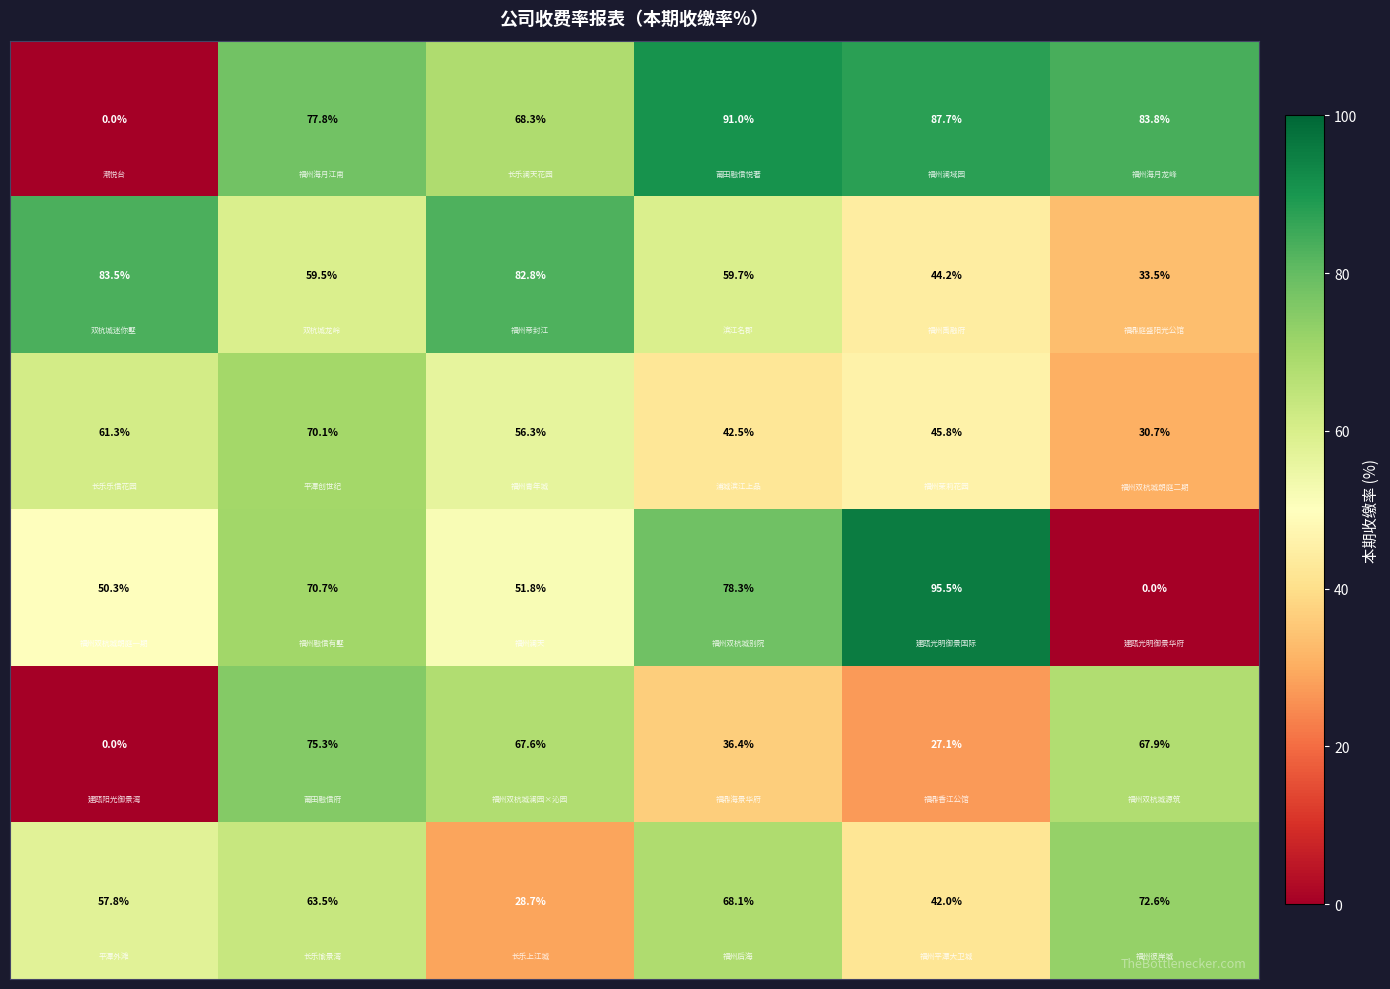

How many distinct data groups are displayed?

6